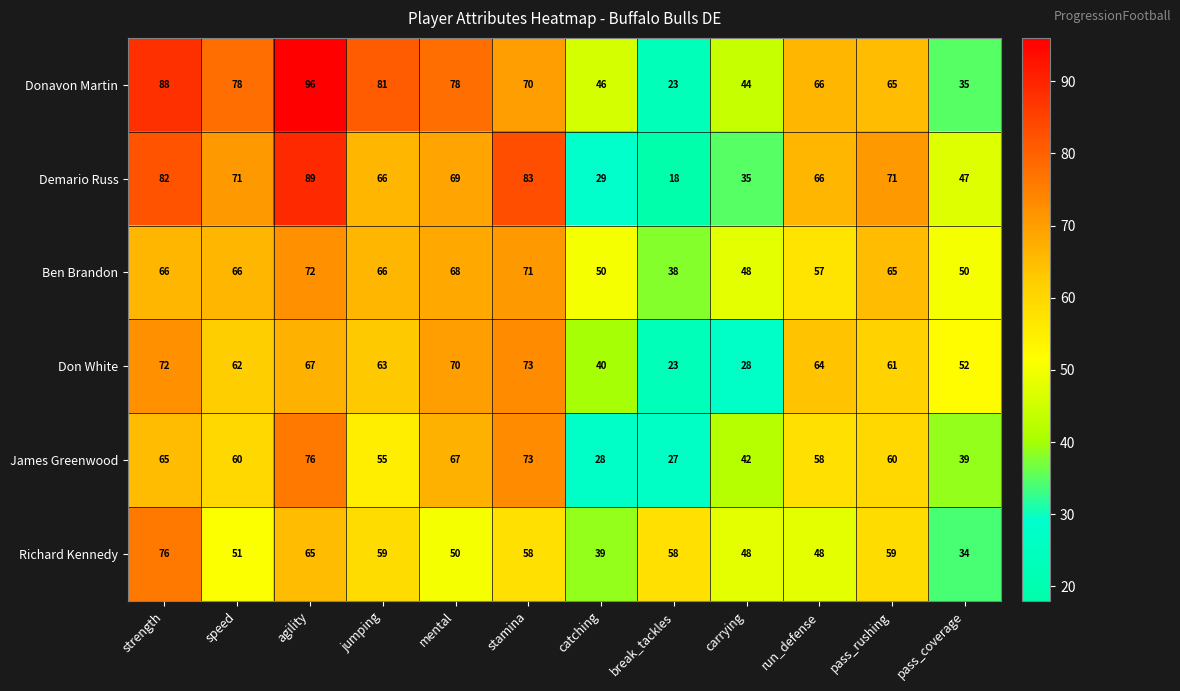

What is the difference between the Richard Kennedy values at pass_rushing and catching?

20